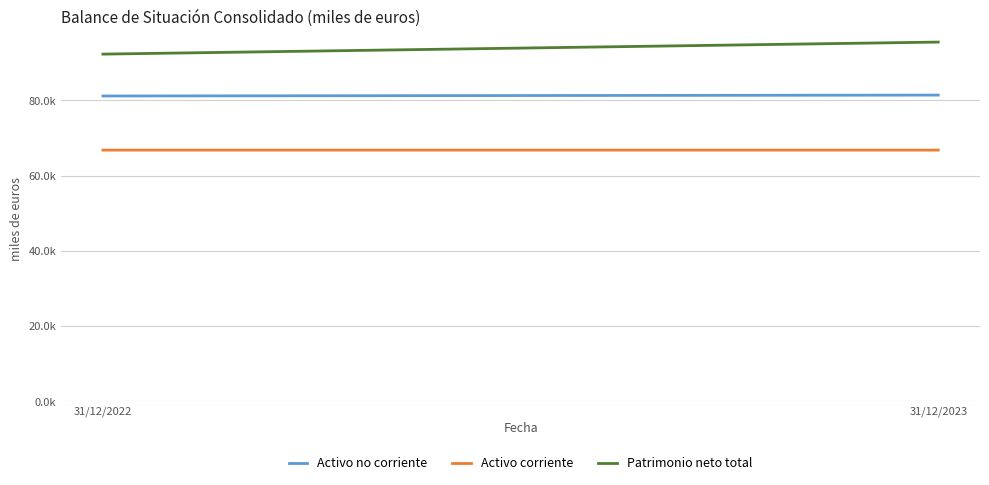

What is the value of the Activo no corriente point at the 2nd from the left?

81434